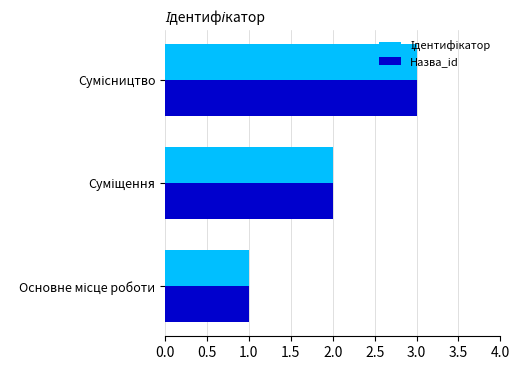

What is the maximum value shown in the chart?

3